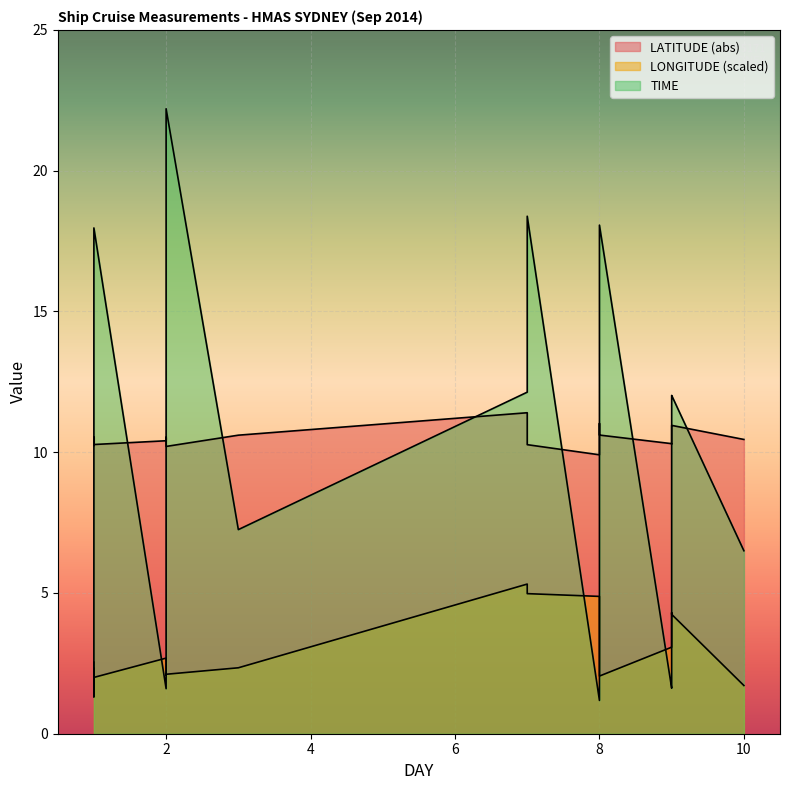

List the labels in order of TIME value, smallest first.

8, 1, 2, 9, 9, 9, 10, 2, 1, 3, 2, 2, 9, 9, 9, 7, 1, 8, 8, 1, 8, 7, 2